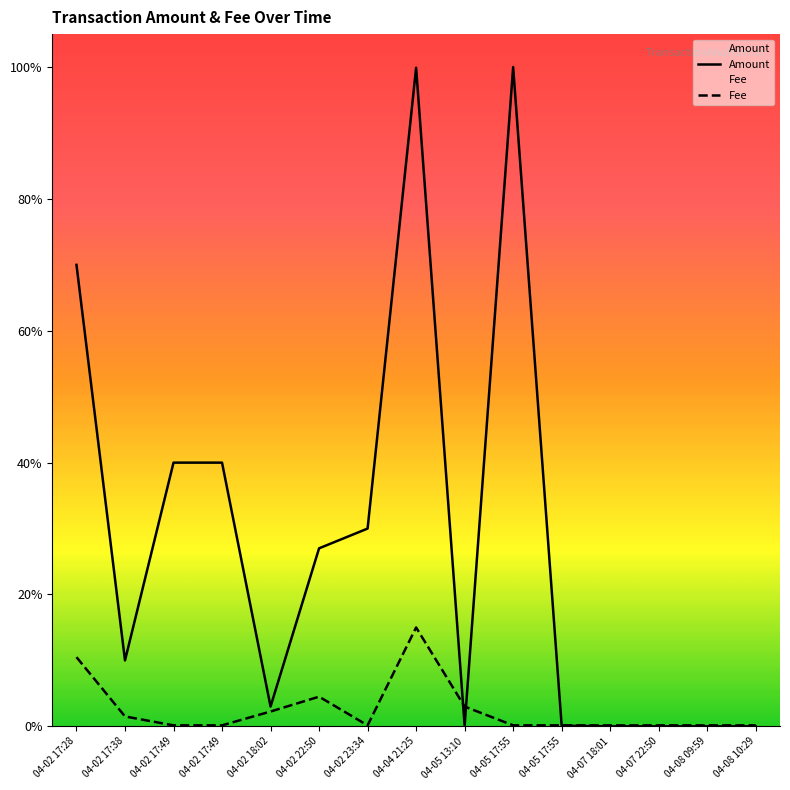

Reading left to right, what are all the values shown in this chart?

Amount: 700000.0	100000.0	399995.0	399995.0	30015.0	270030.0	299995.0	999000.0	1000.0	999995.0	995.0	4.0	0.0	3.0	3.0
Fee: 104999.5	14999.9	1500.0	1500.0	22499.9	44999.8	1500.0	149999.2	29999.8	1500.0	1500.0	1500.0	1500.0	1500.0	1500.0